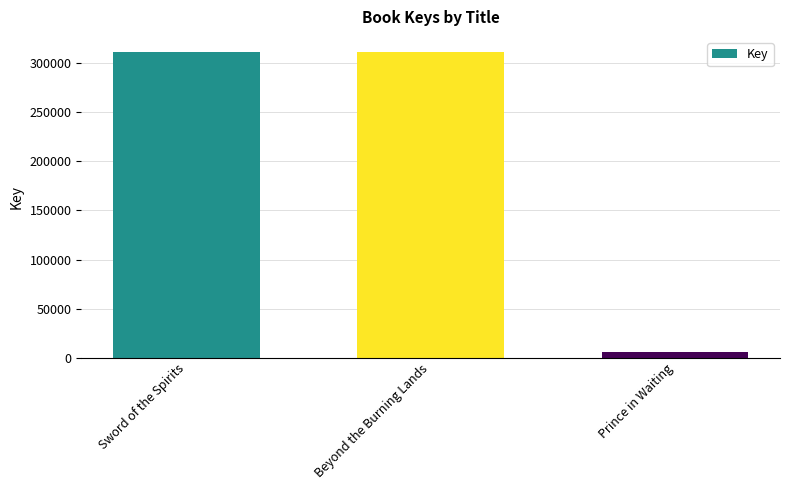

True or false: the data shows 470077 at Beyond the Burning Lands.

False